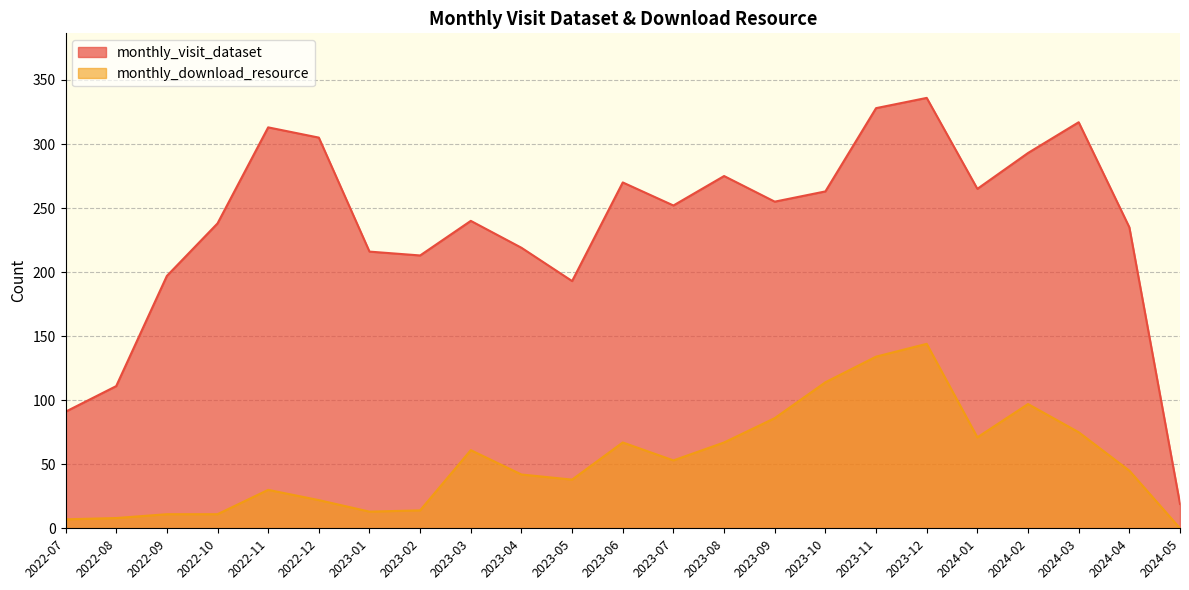

What position from the left is 2024-02?

20